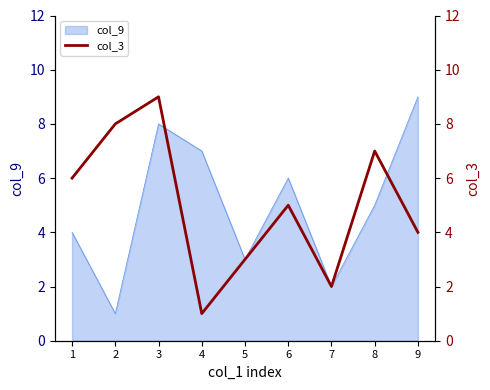

The value of col_9 at 4 is 7. True or false?

True